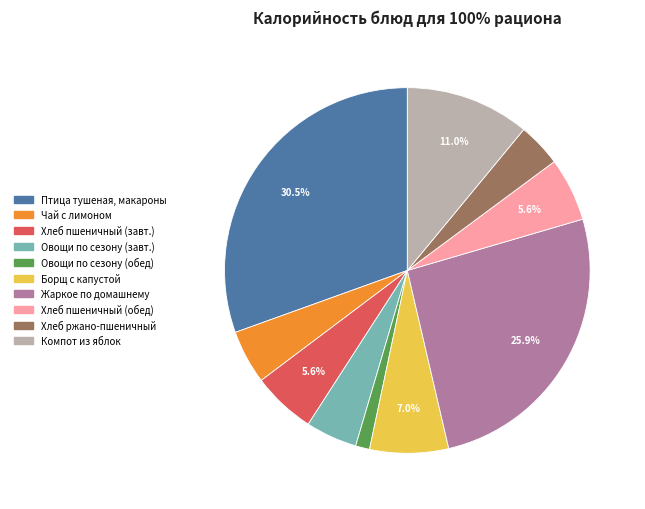

Is there a majority slice in this chart?

No